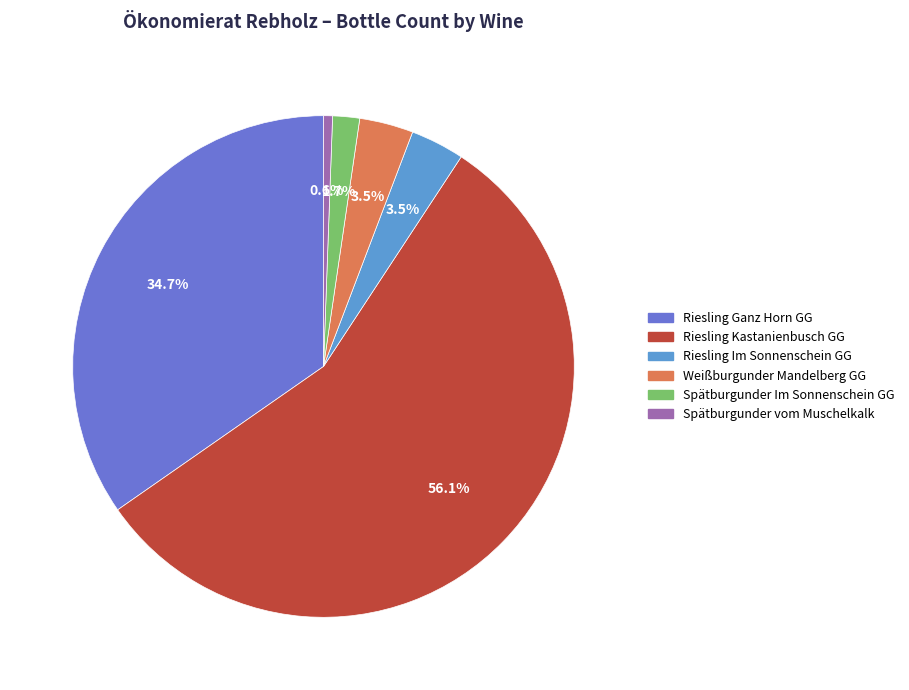

What portion of the pie excludes Spätburgunder vom Muschelkalk?

99.4%